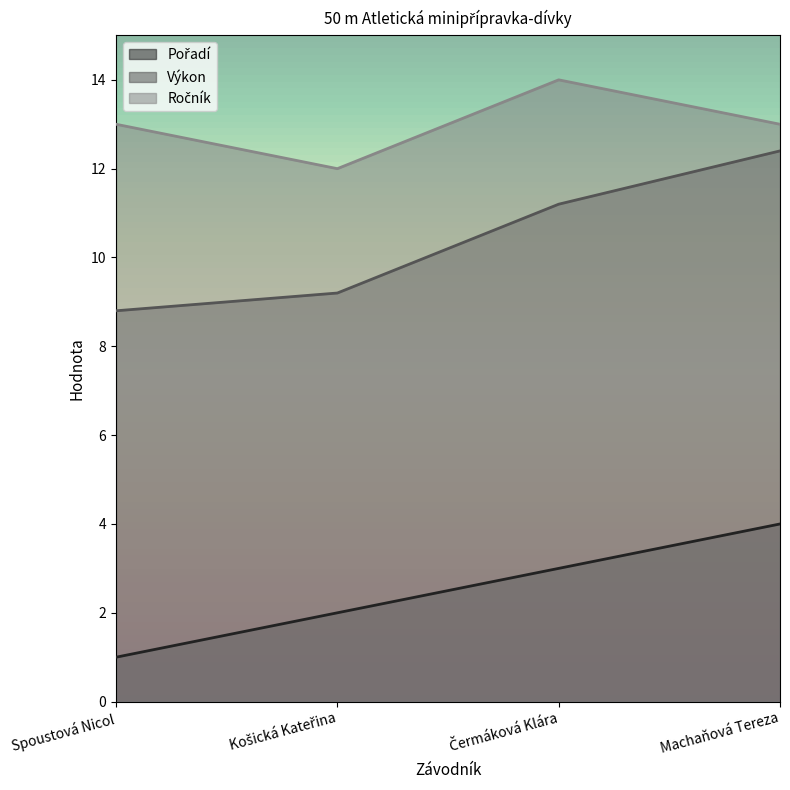

What is the label of the 3rd point from the left?

Čermáková Klára